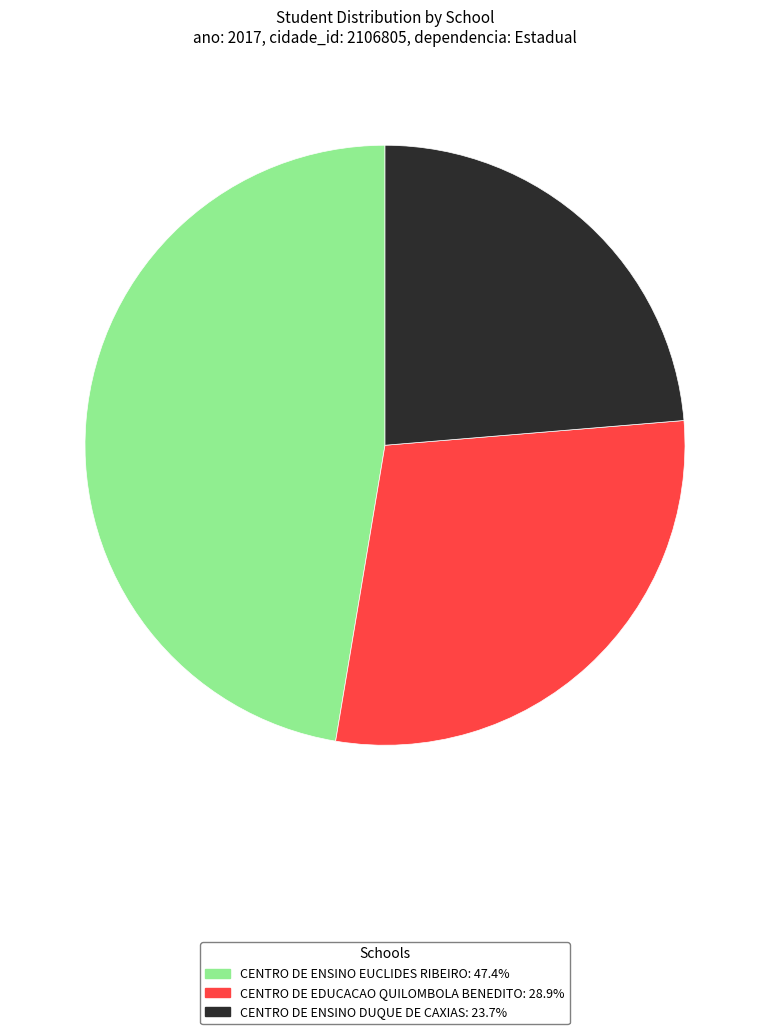

Do CENTRO DE EDUCACAO QUILOMBOLA BENEDITO: 28.9% and CENTRO DE ENSINO EUCLIDES RIBEIRO: 47.4% together represent more than half of the pie?

Yes